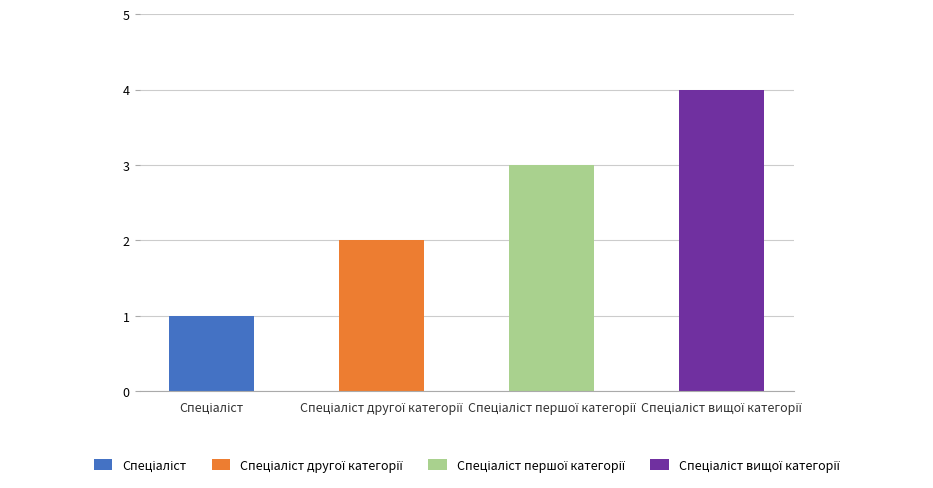

Does the chart contain stacked bars?

Yes